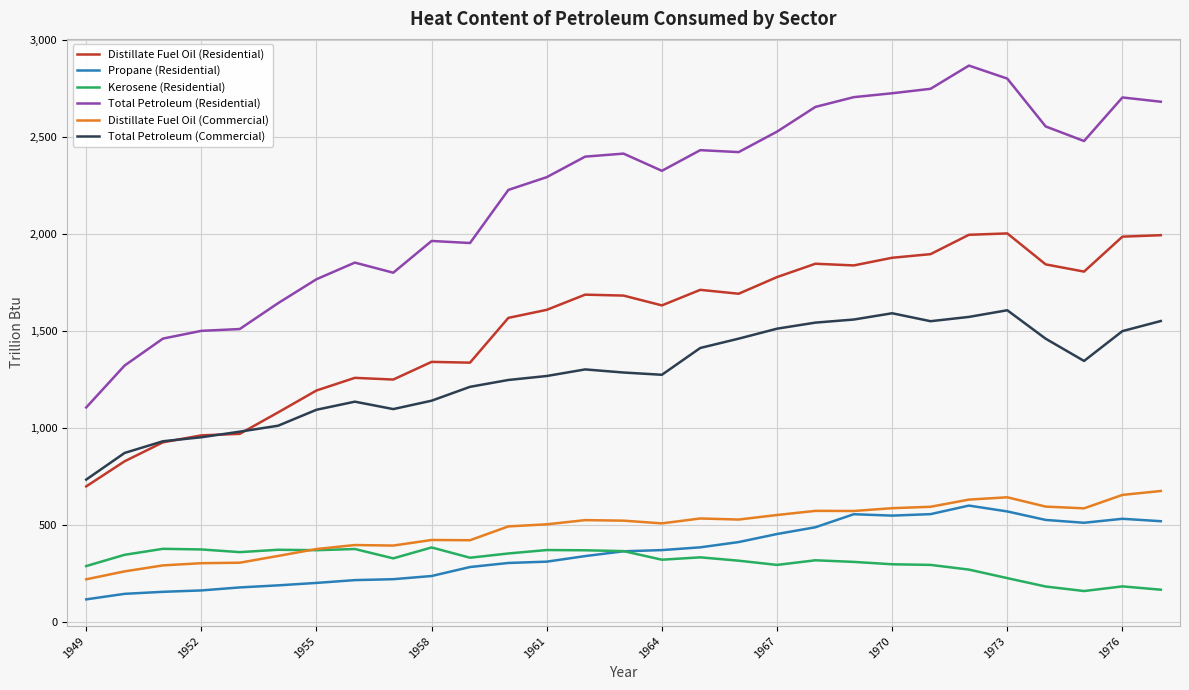

In Kerosene (Residential), how many points are higher than both neighbors (excluding endpoints)?

8